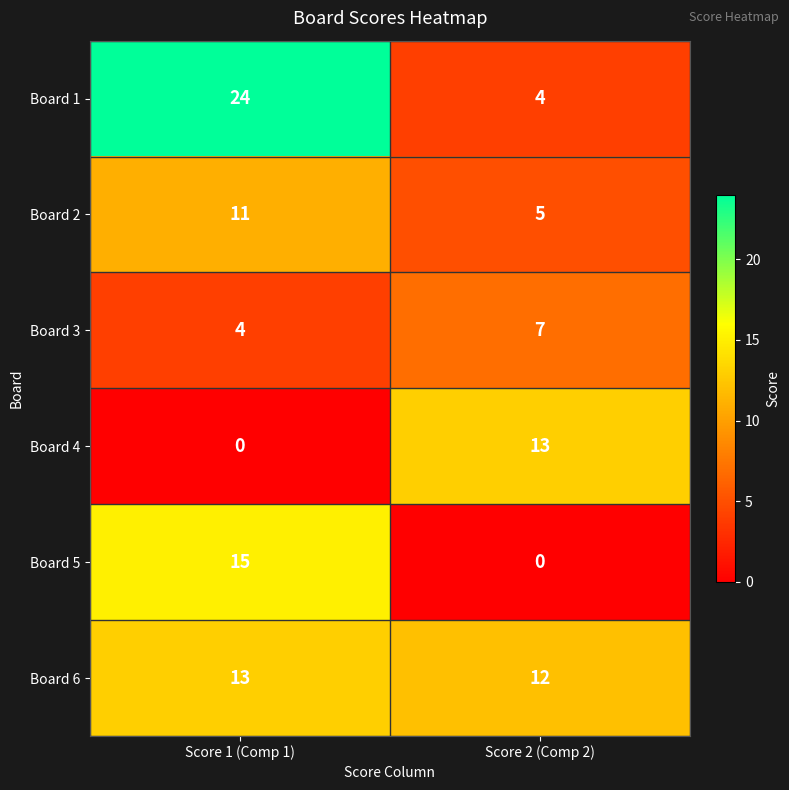

At which category does the chart reach its peak across all series?

Score 1 (Comp 1)